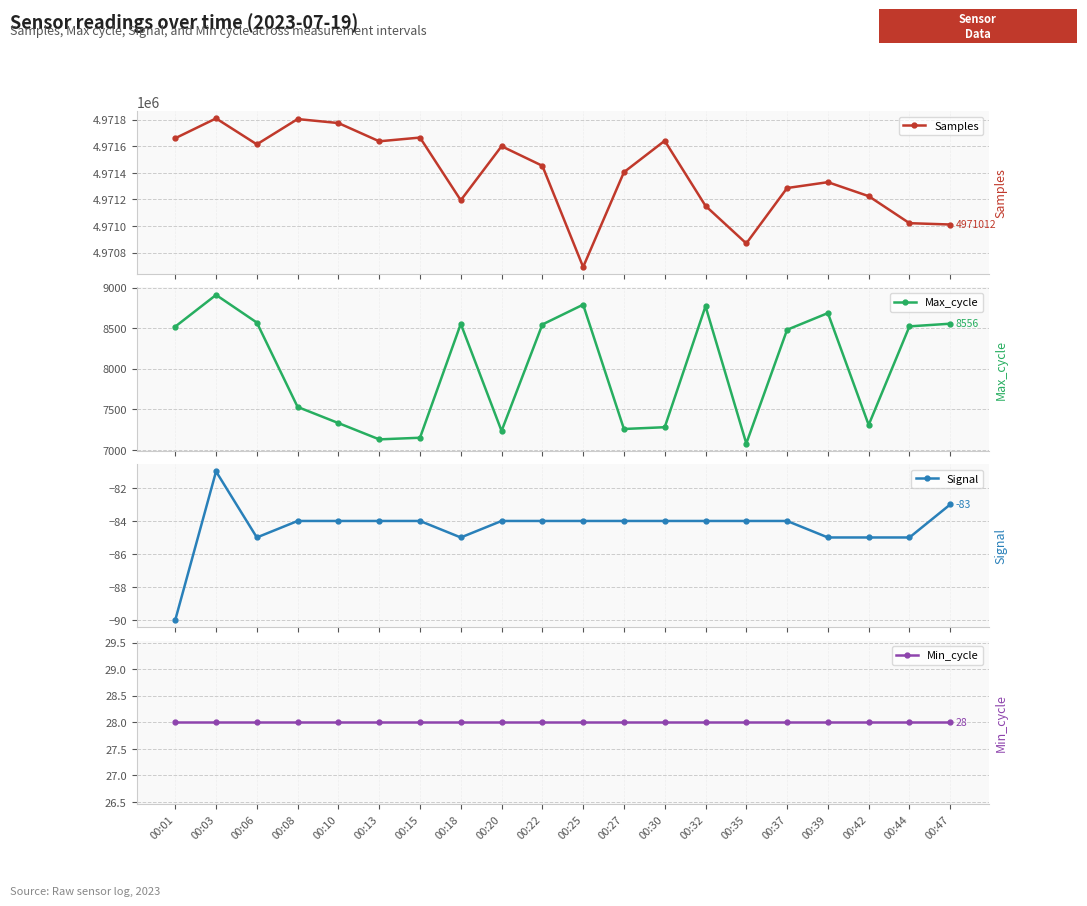

What is the difference between the Samples values at 00:37 and 00:32?

134